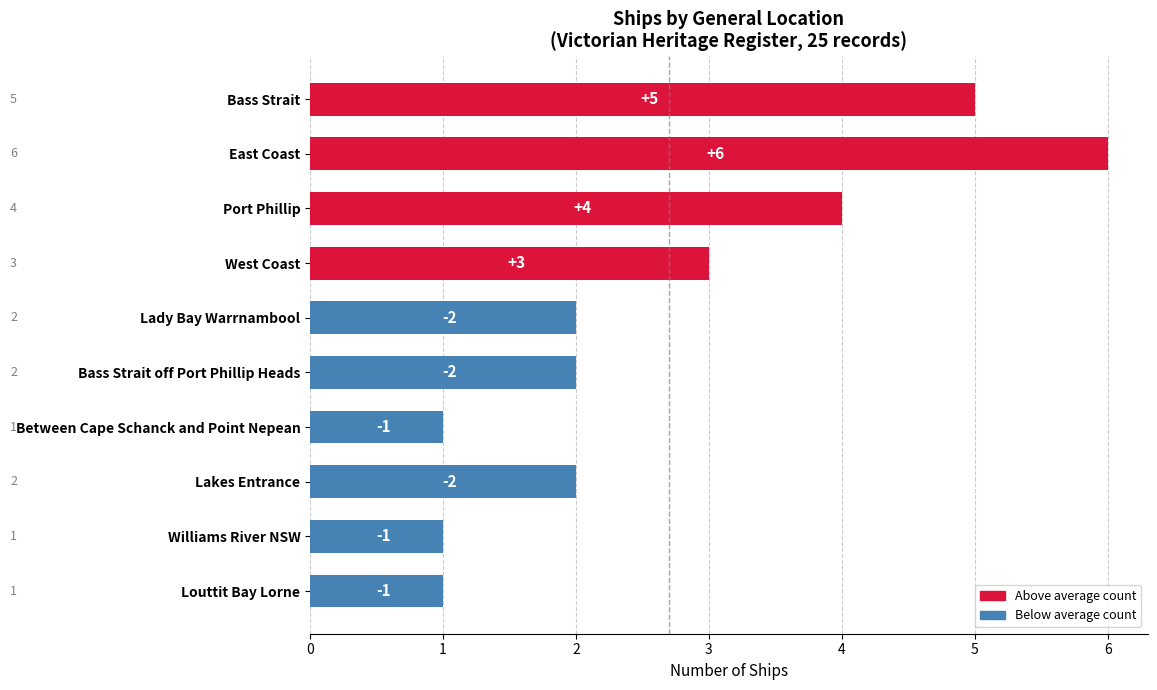

Are the bars horizontal?

Yes